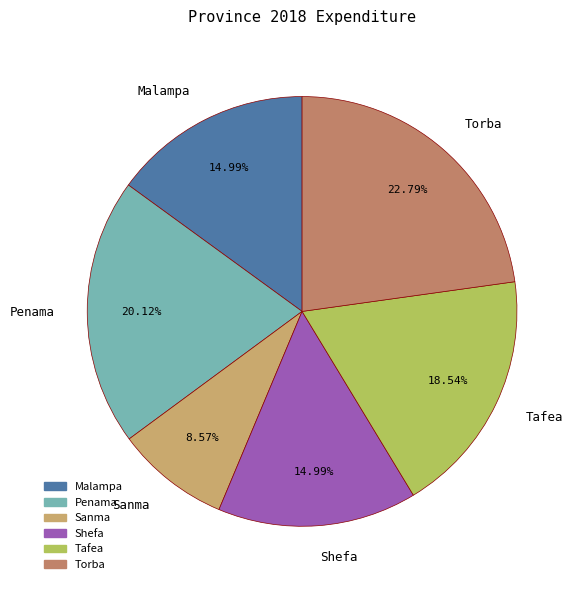

To the nearest percent, what portion does Sanma represent?

9%